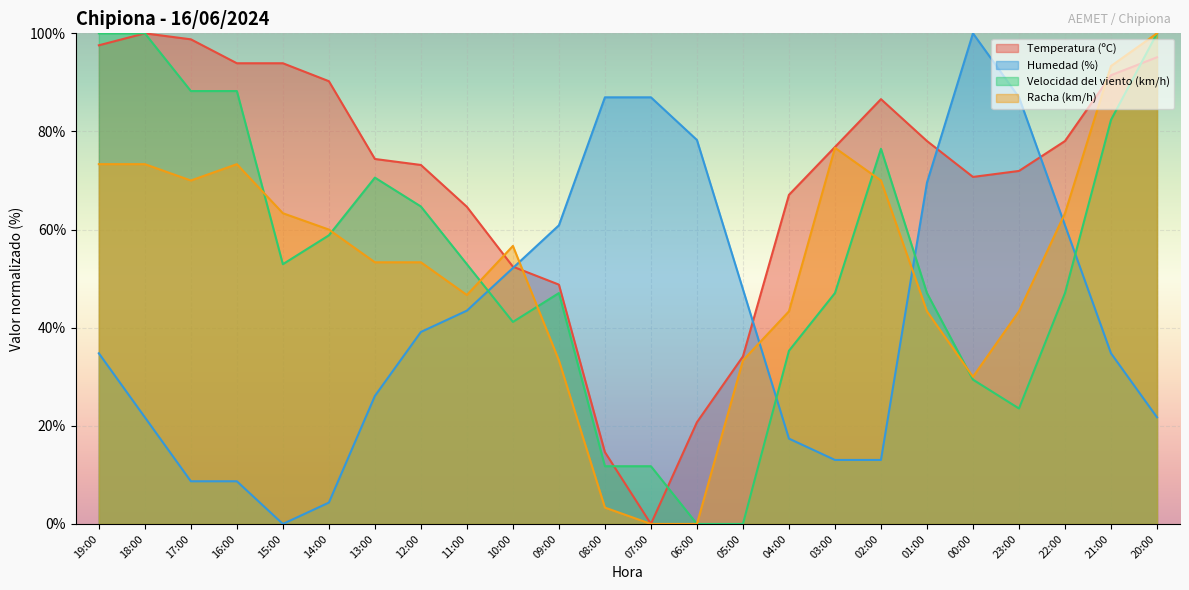

What is the maximum value shown in the chart?

100.0